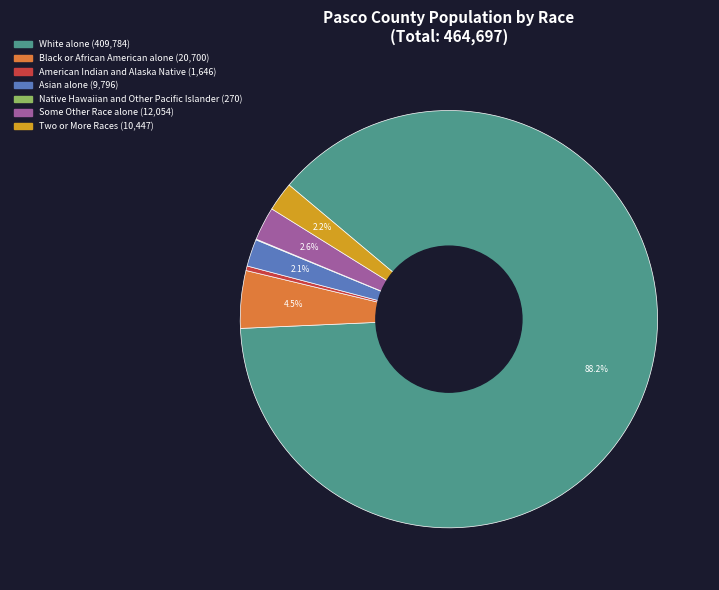

To the nearest percent, what percentage of the pie is White alone?

88%